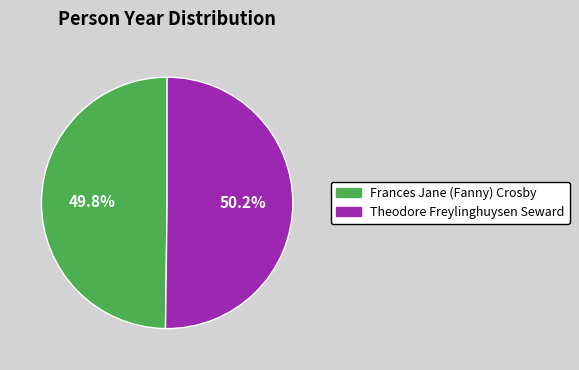

The Theodore Freylinghuysen Seward slice represents 38% of the pie. True or false?

False